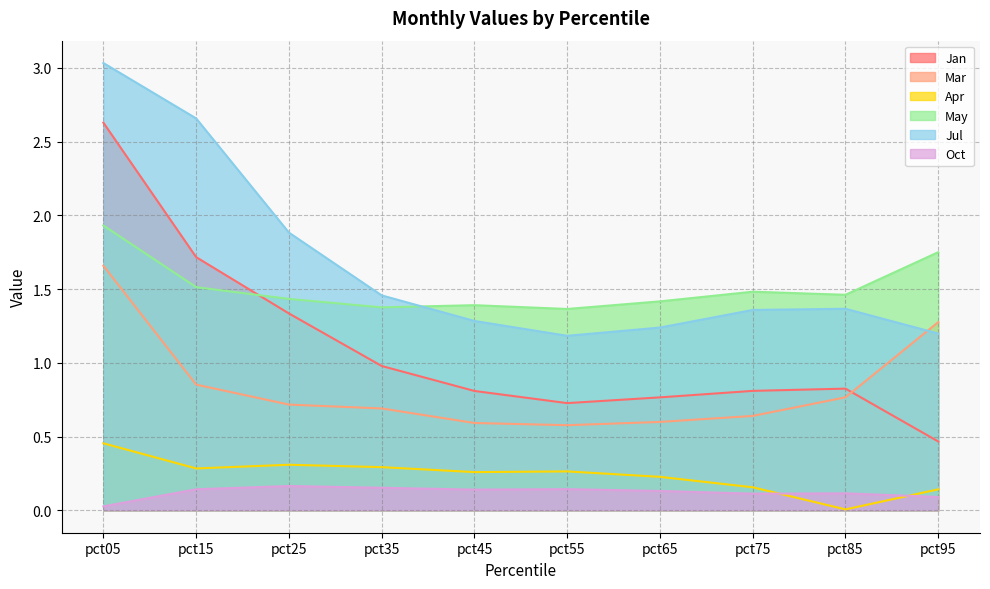

Rank the series by their maximum value, from lowest to highest.

Oct, Apr, Mar, May, Jan, Jul